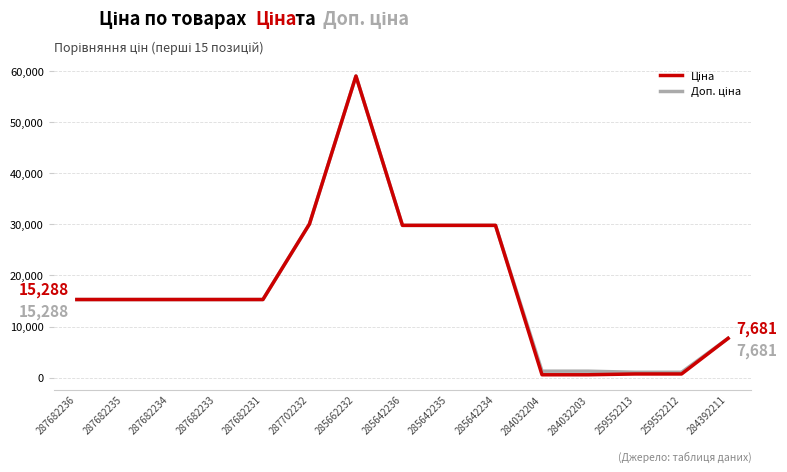

How many lines are shown in the chart?

2